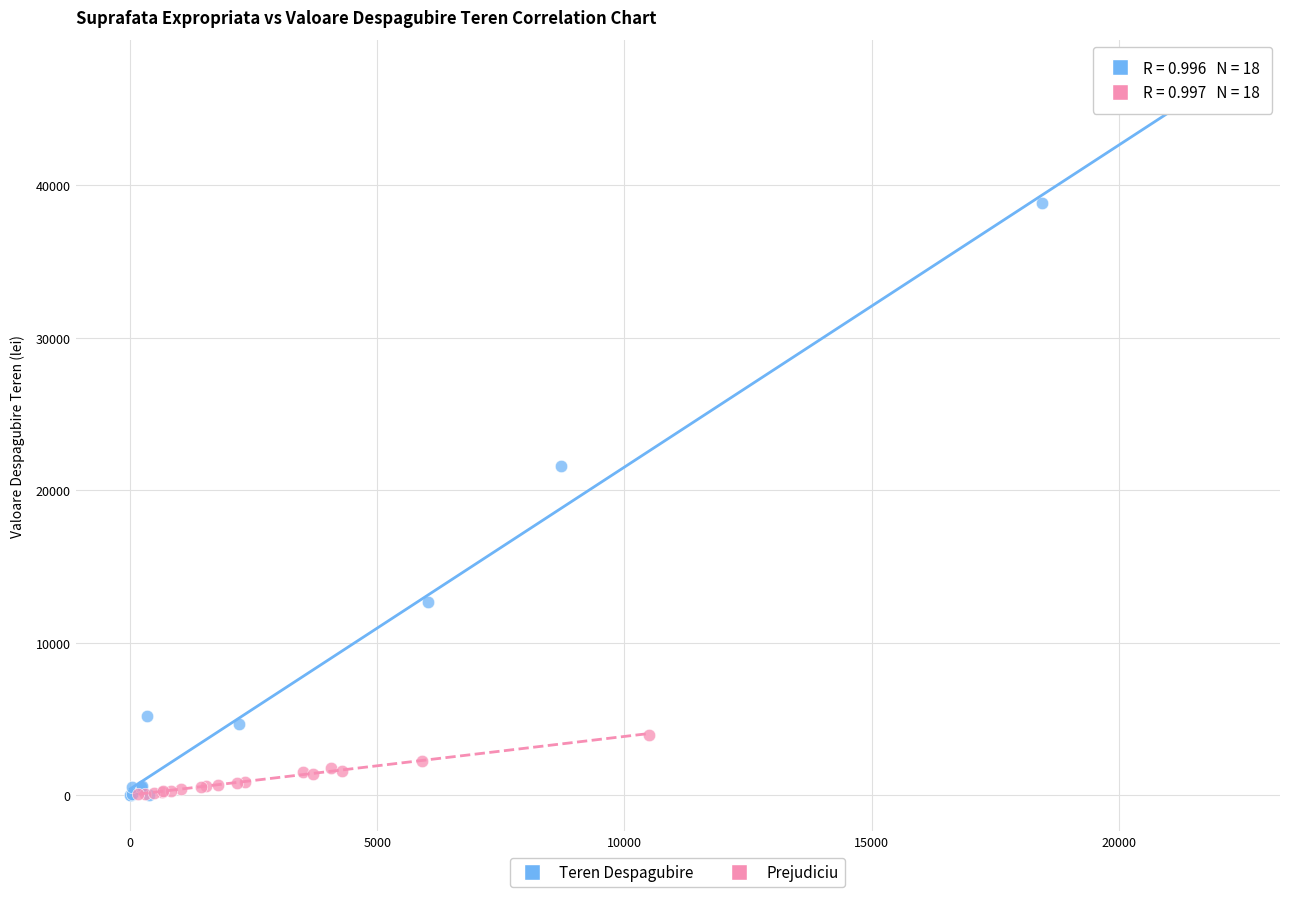

What are all the series names shown in the legend?

Teren Despagubire, Prejudiciu